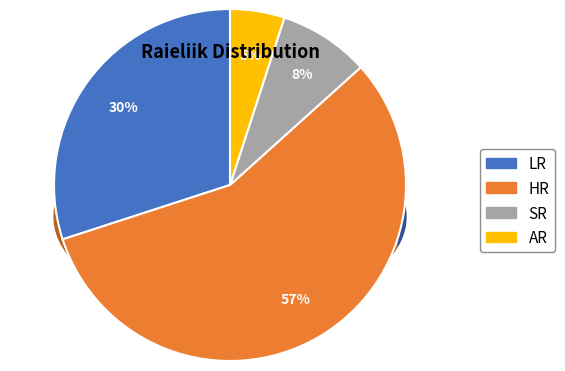

Between AR and HR, which is larger?

HR